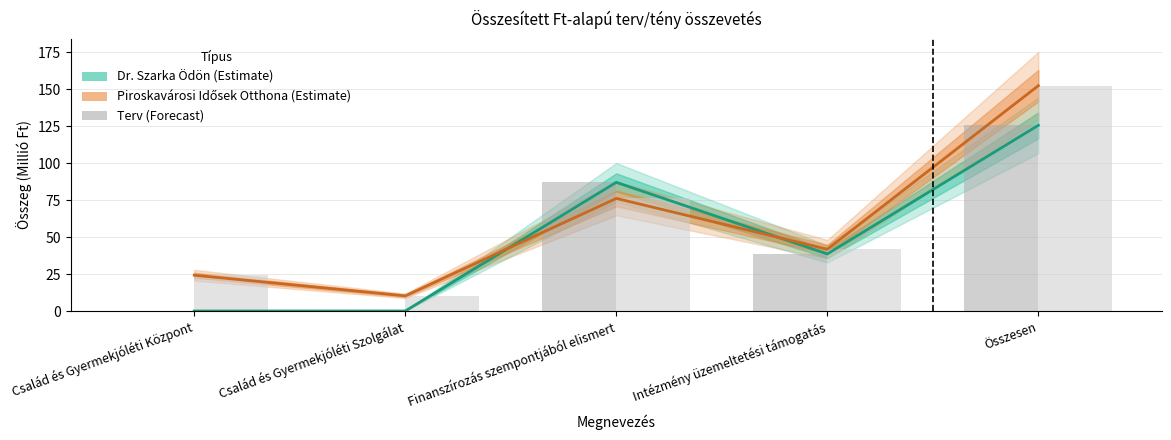

Does the chart contain stacked bars?

No